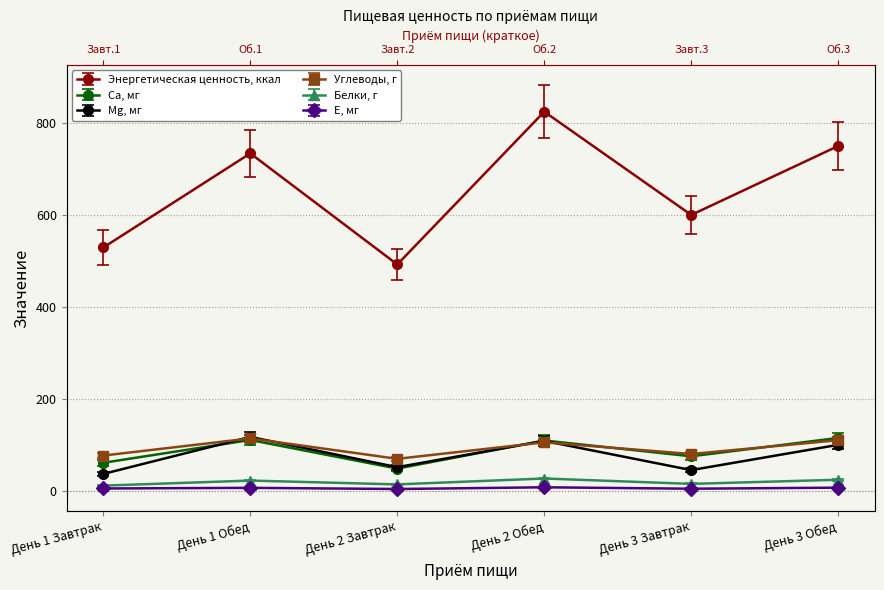

What is the difference between the second highest and second lowest values in the Белки, г series?

10.1